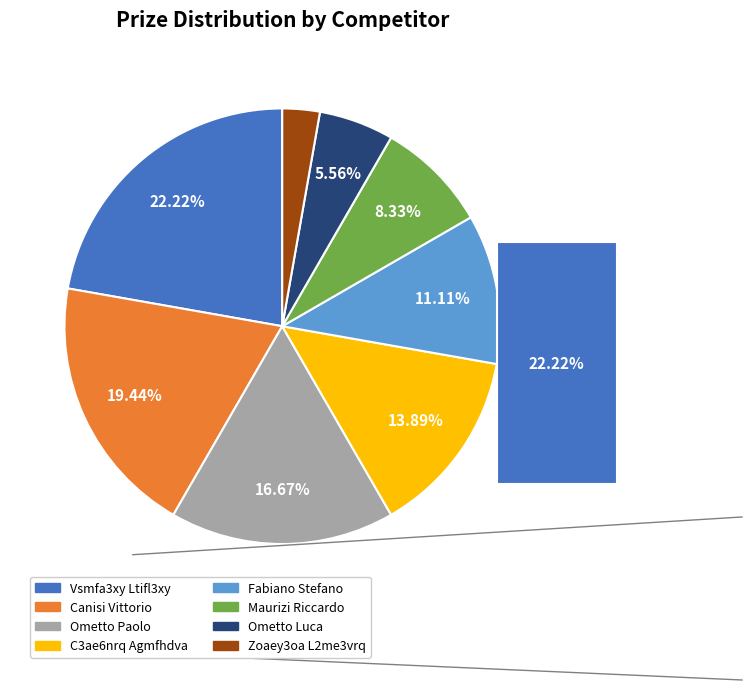

What is the smallest slice in the pie chart?

Zoaey3oa L2me3vrq